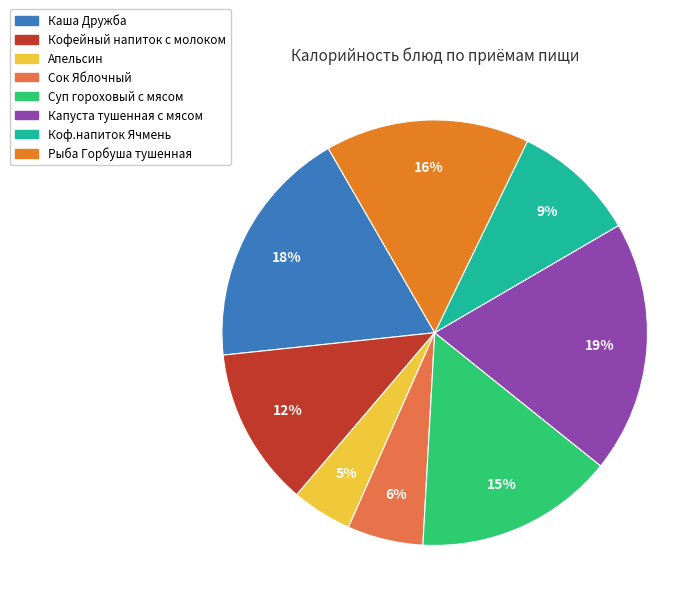

What is the ratio of the value at Кофейный напиток с молоком to the value at Суп гороховый с мясом?

0.8